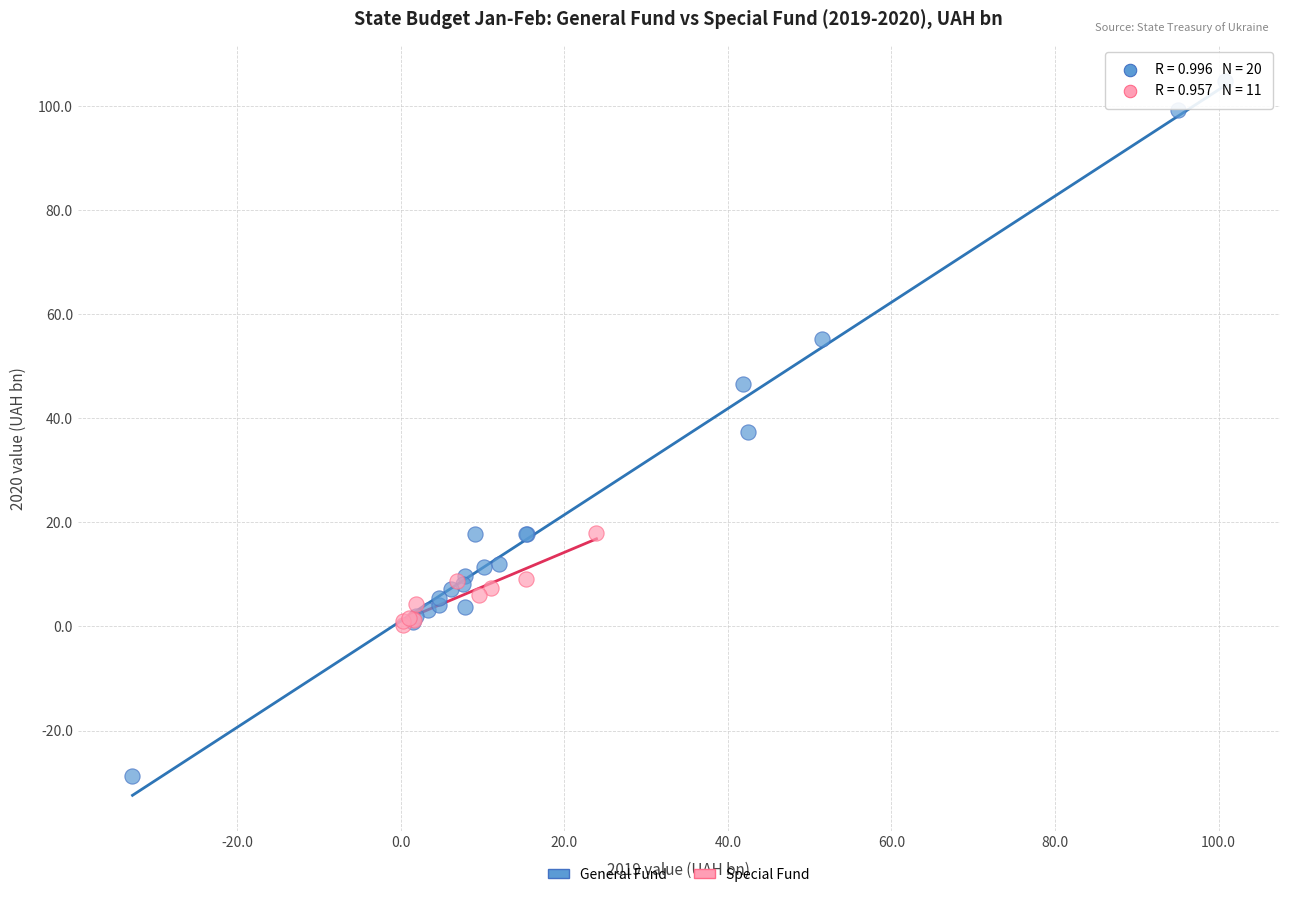

Which series reaches the minimum Y coordinate?

General Fund